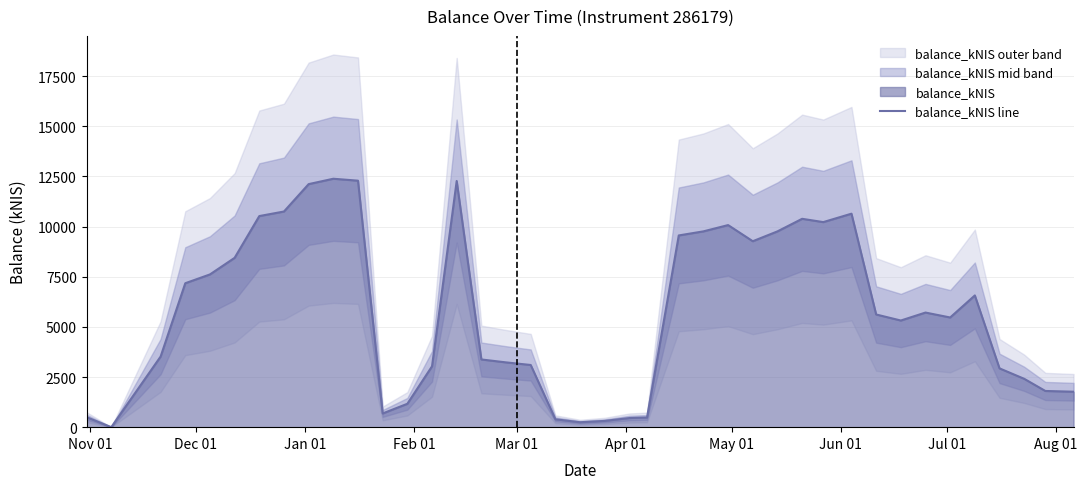

What is the maximum value for balance_kNIS line?

12385.3